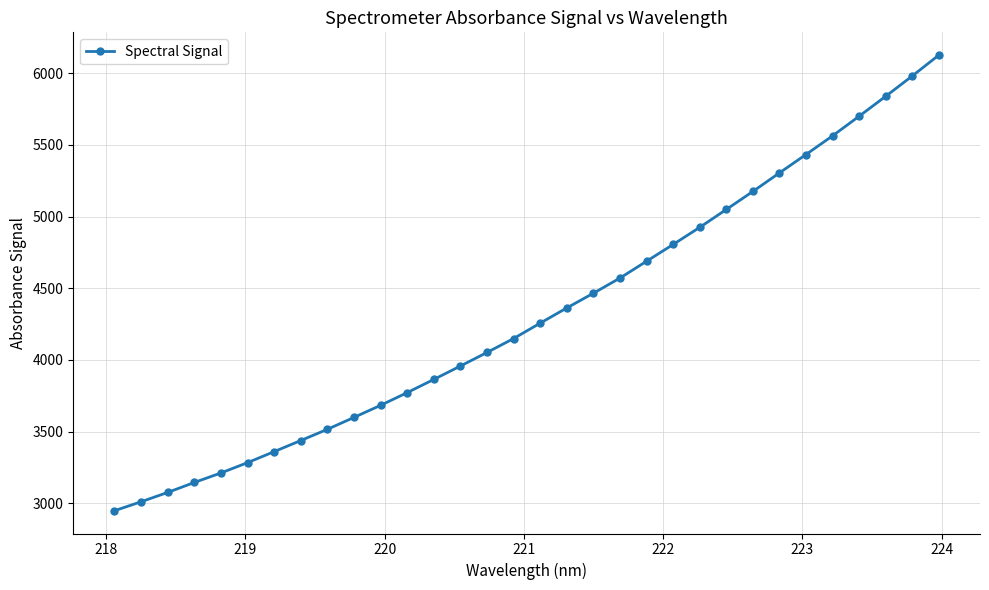

Count the number of values greater than 4256.

16